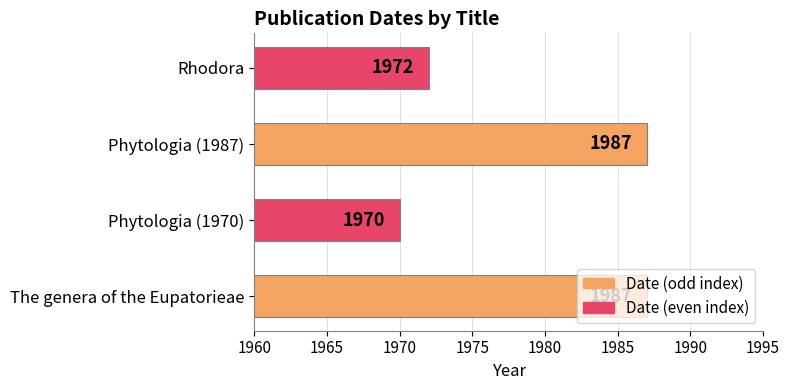

Does the chart contain stacked bars?

No